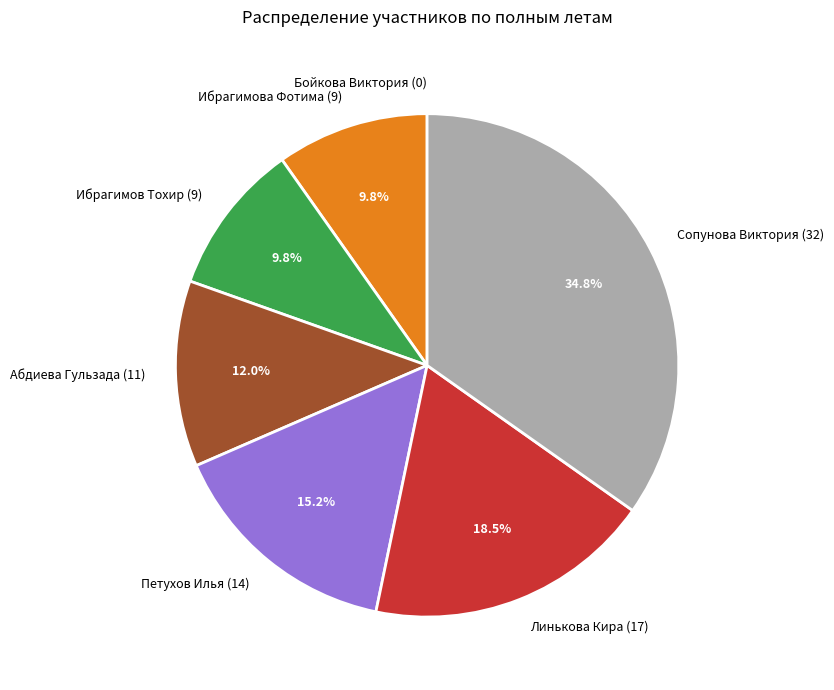

Which category has the biggest portion of the pie?

Сопунова Виктория (32)